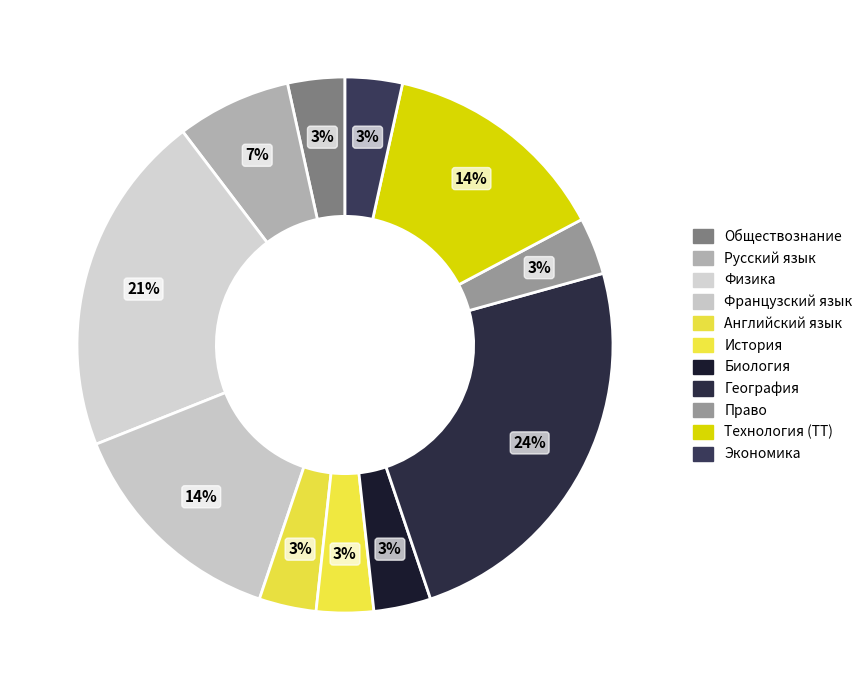

How many slices are in this pie chart?

11